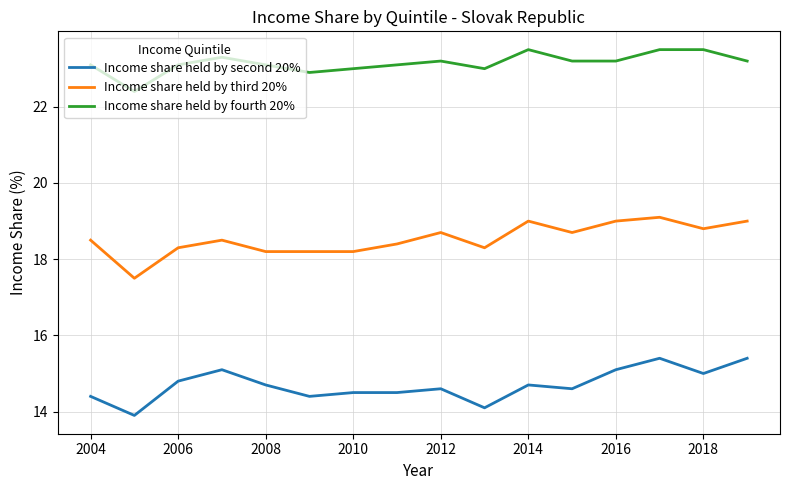

True or false: Income share held by third 20% has more than 1 points higher than both neighbors.

True